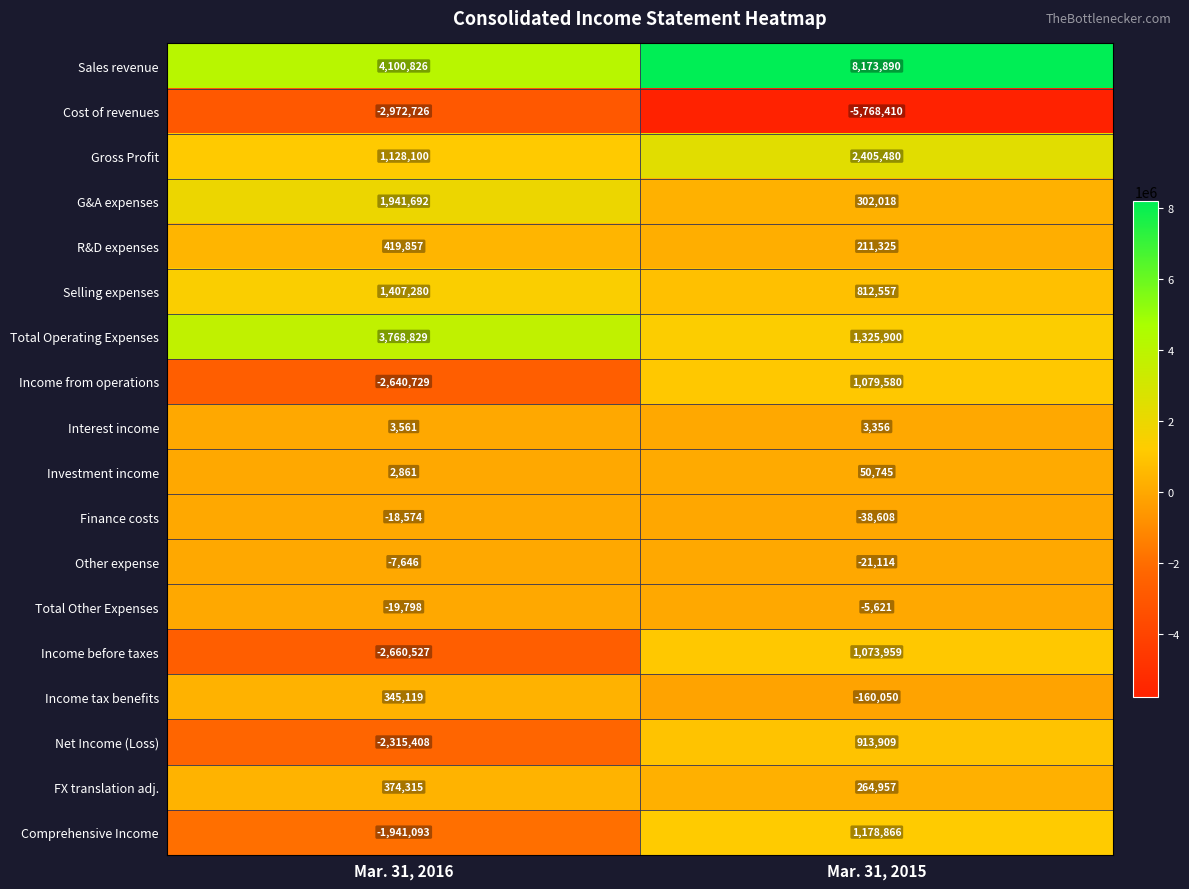

What is the maximum value shown in the chart?

8173890